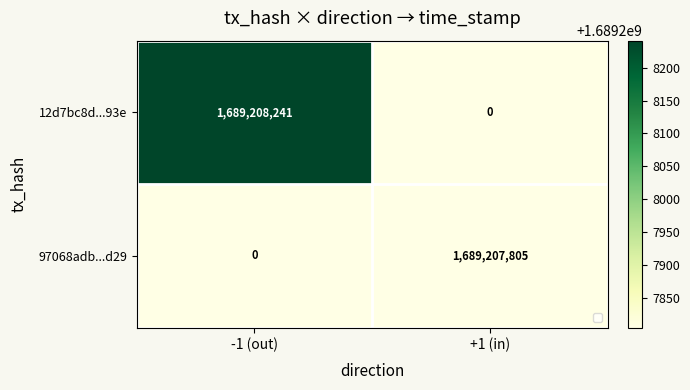

Which series has the widest spread of values?

12d7bc8d...93e